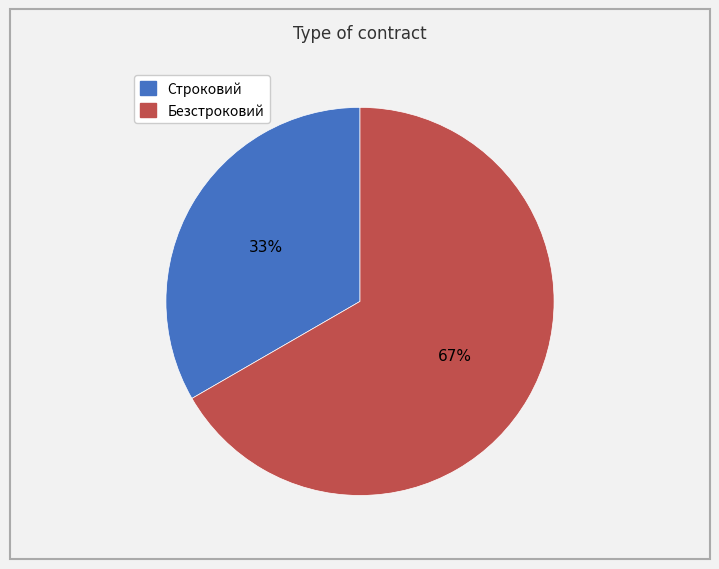

What is the majority slice?

Безстроковий